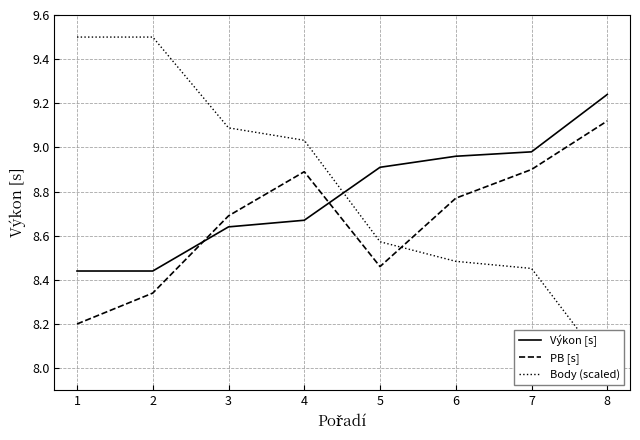

Is the value of PB [s] at 3 greater than the value of Výkon [s] at 8?

No